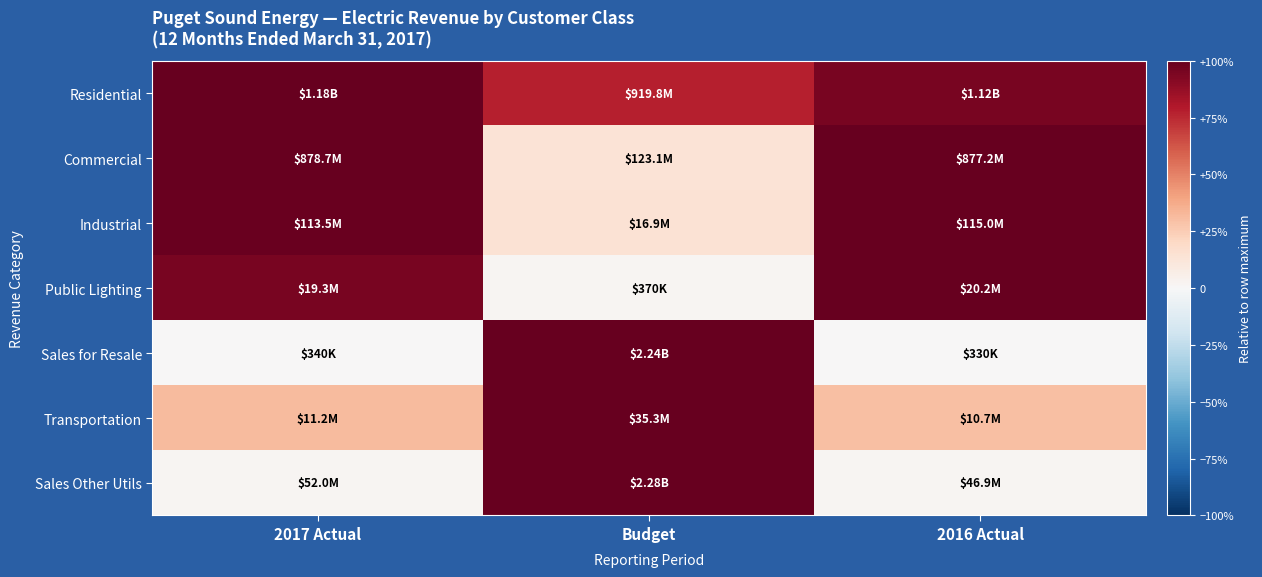

Reading left to right, extract all data points from this chart.

Residential: 2017 Actual=1.0	Budget=0.8	2016 Actual=1.0
Commercial: 2017 Actual=1.0	Budget=0.1	2016 Actual=1.0
Industrial: 2017 Actual=1.0	Budget=0.1	2016 Actual=1.0
Public Lighting: 2017 Actual=1.0	Budget=0.0	2016 Actual=1.0
Sales for Resale: 2017 Actual=0.0	Budget=1.0	2016 Actual=0.0
Transportation: 2017 Actual=0.3	Budget=1.0	2016 Actual=0.3
Sales Other Utils: 2017 Actual=0.0	Budget=1.0	2016 Actual=0.0